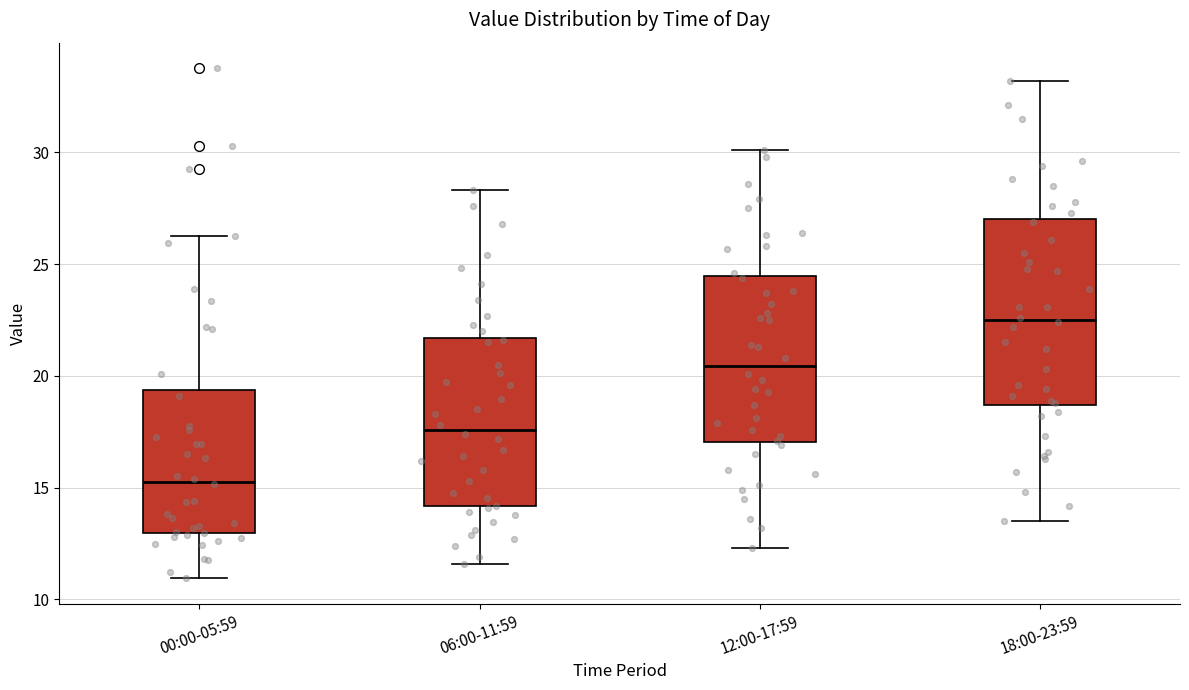

Reading left to right, read every box against the y-axis: the position of its median line, the range the box covers, and the ends of its whiskers. The values are not printed on the chart, so give them approximately, as read against the axis.

00:00-05:59: median 15.5, box 13.0 to 19.5, whiskers 11.0 to 26.5
06:00-11:59: median 17.5, box 14.0 to 21.5, whiskers 11.5 to 28.5
12:00-17:59: median 20.5, box 17.0 to 24.5, whiskers 12.5 to 30.0
18:00-23:59: median 22.5, box 18.5 to 27.0, whiskers 13.5 to 33.0